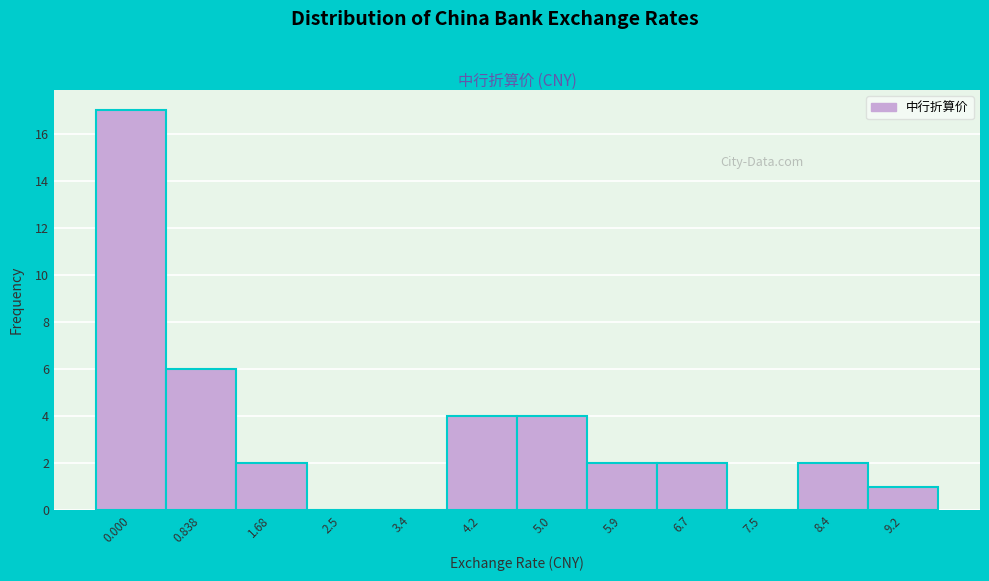

Reading left to right, transcribe all the data shown in this chart.

0.000=17	0.838=6	1.68=2	2.5=0	3.4=0	4.2=4	5.0=4	5.9=2	6.7=2	7.5=0	8.4=2	9.2=1